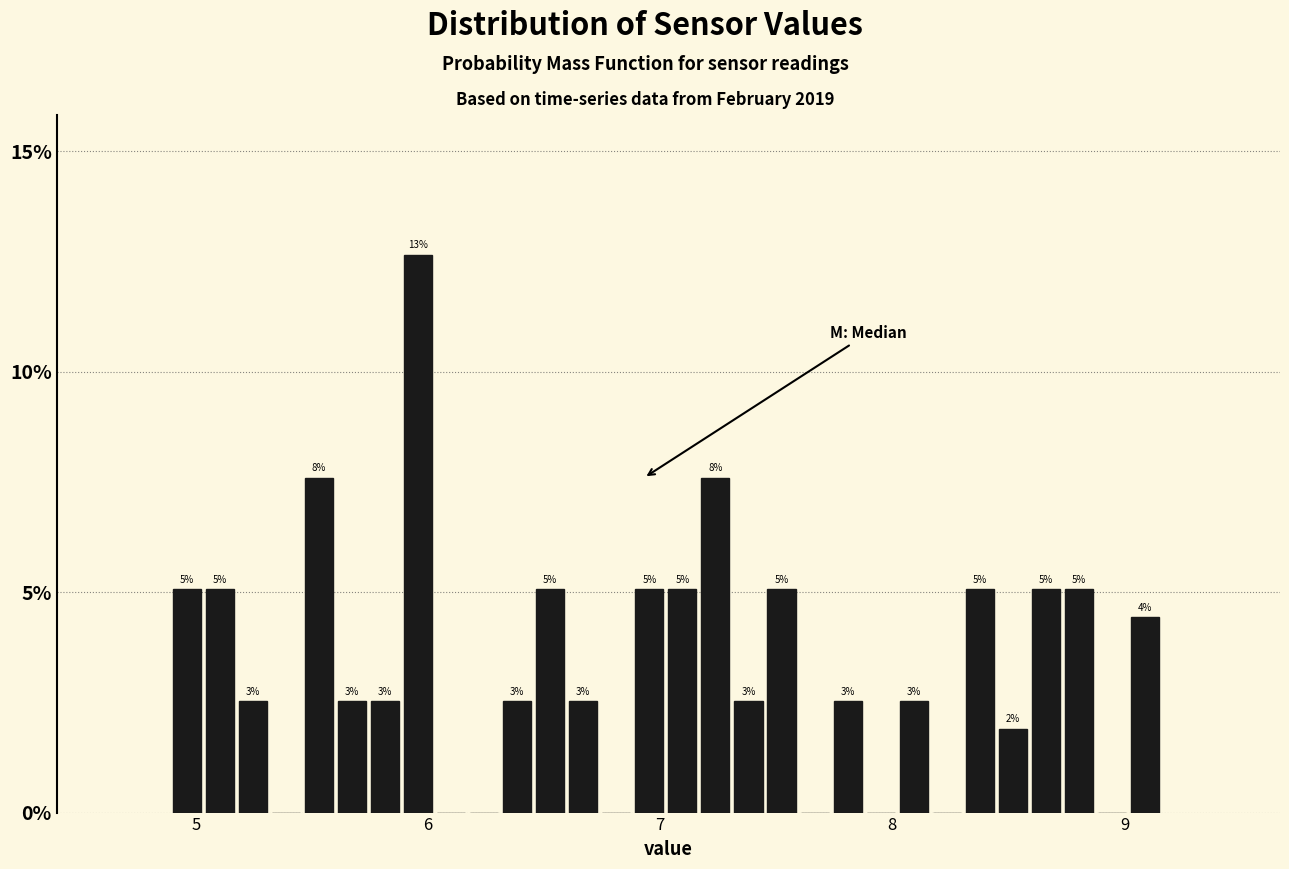

Read against the x-axis, roughly where is the centre of the tallest bar?

6.0